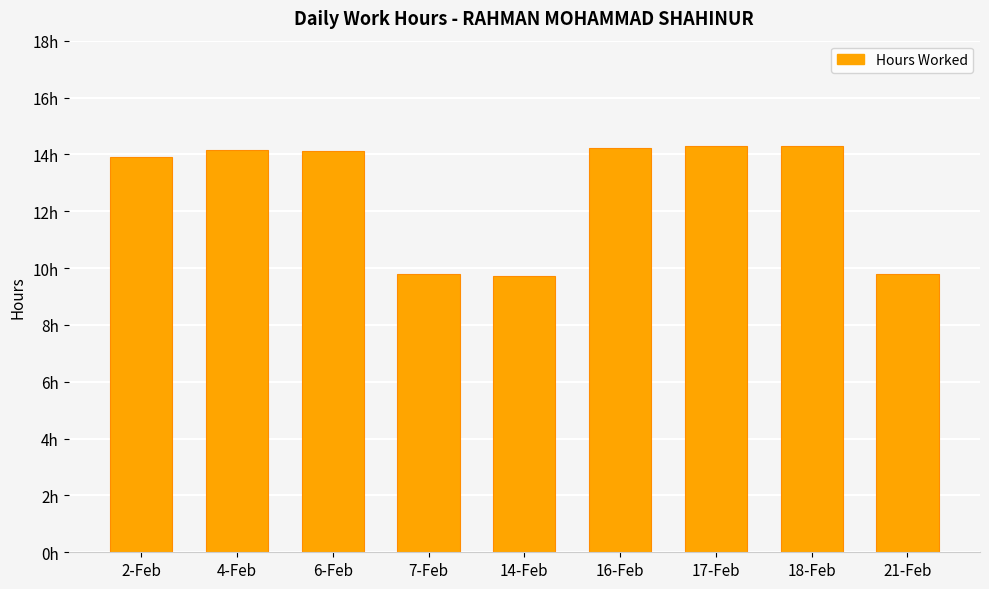

Does the chart contain any negative values?

No